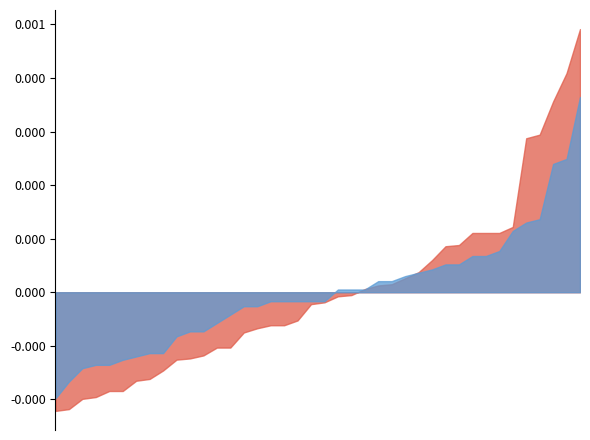

Between 00:48 and 01:05, which is larger?

01:05